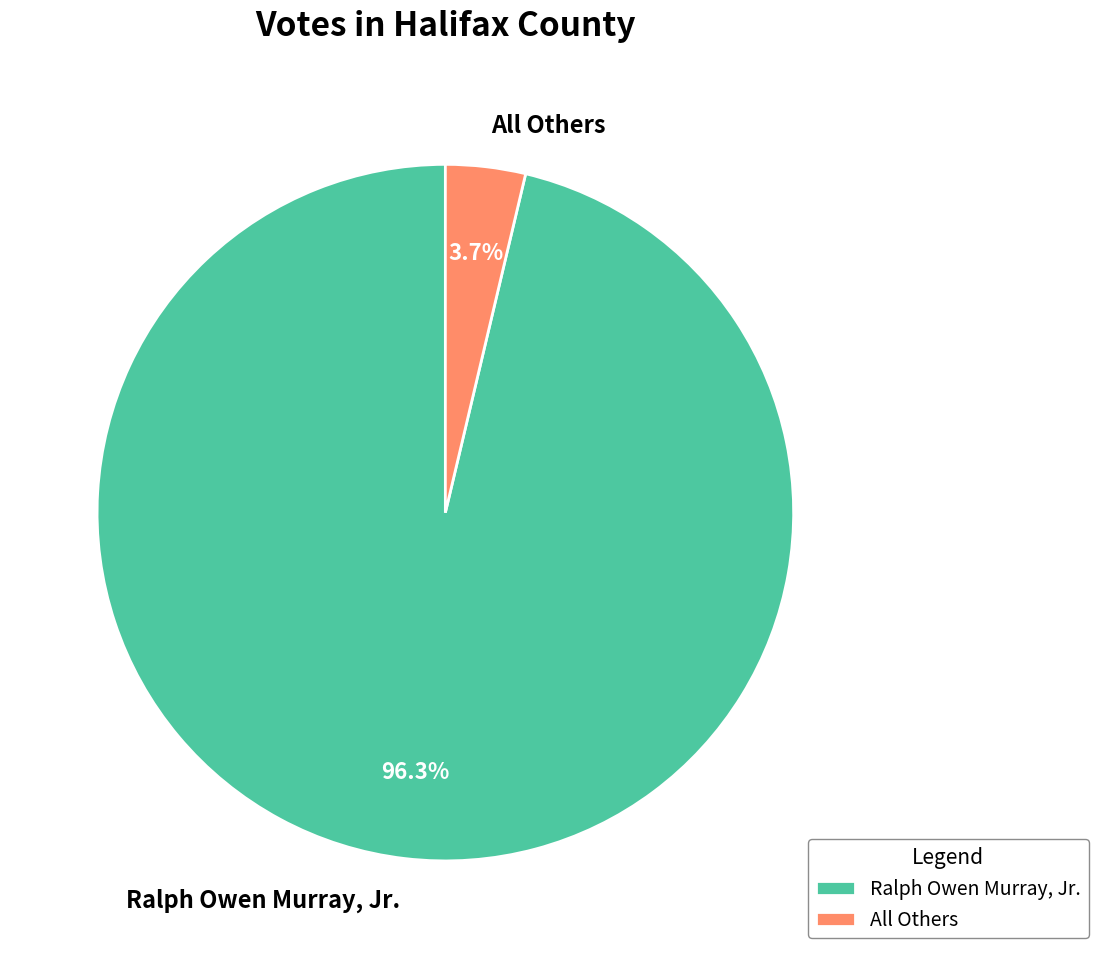

Which slice is the smallest?

All Others